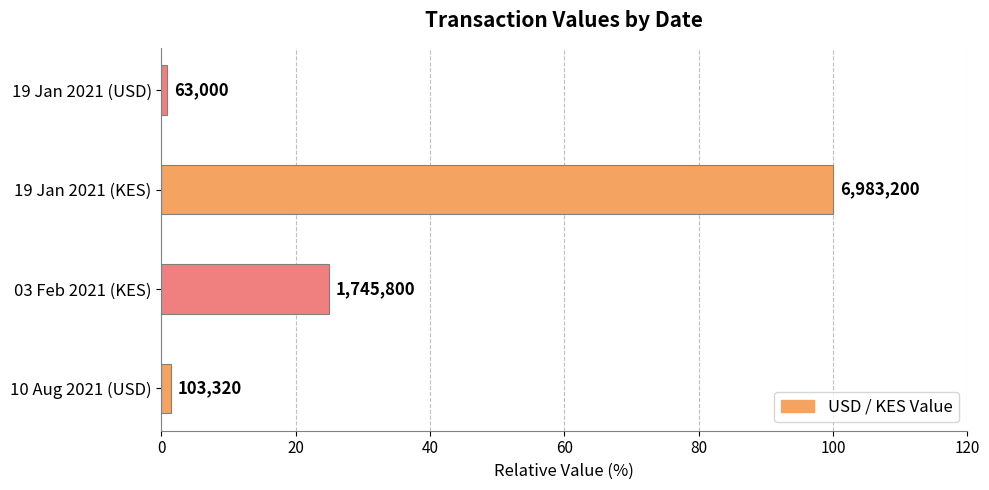

Are the bars horizontal?

Yes